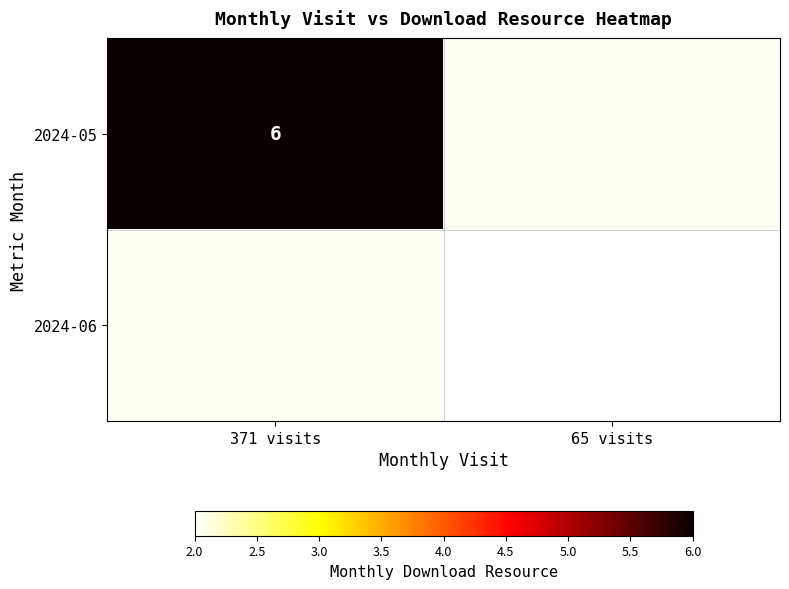

The 2024-05 series shows 4 at 371 visits. True or false?

False